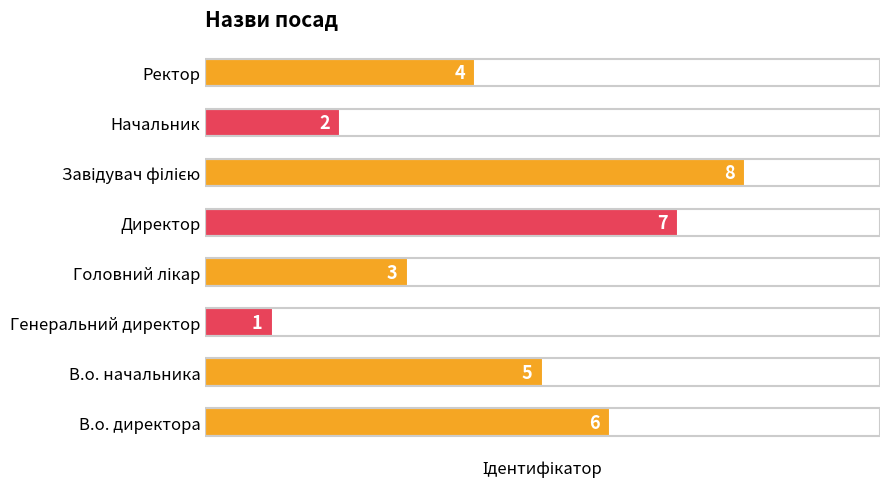

How many categories are shown in the chart?

8